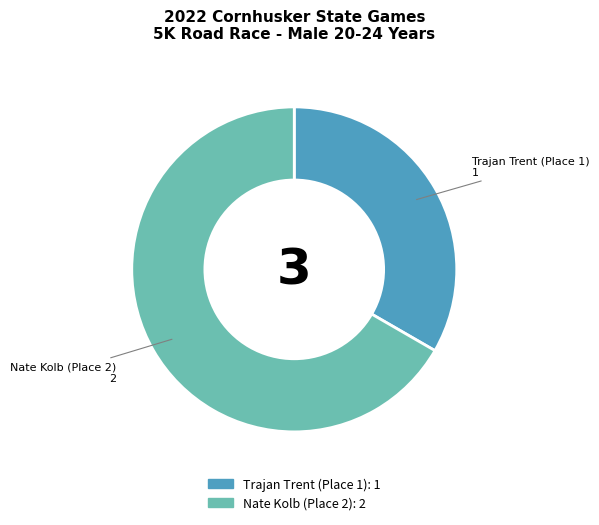

Is there a majority slice in this chart?

Yes